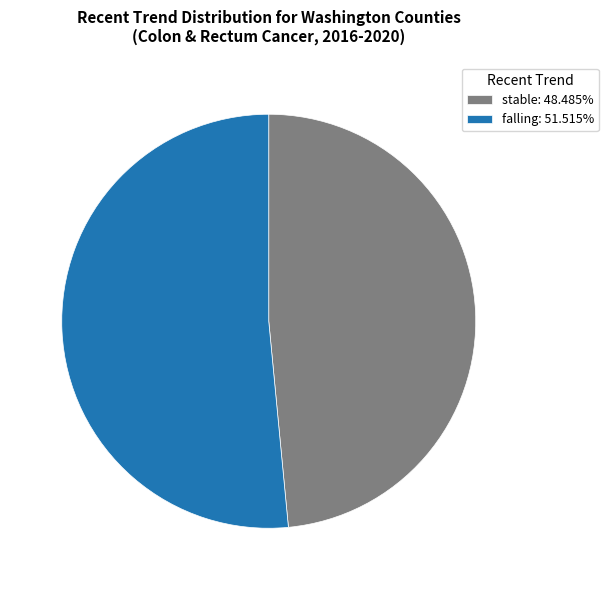

What is the ratio of the value at falling: 51.515% to the value at stable: 48.485%?

1.1